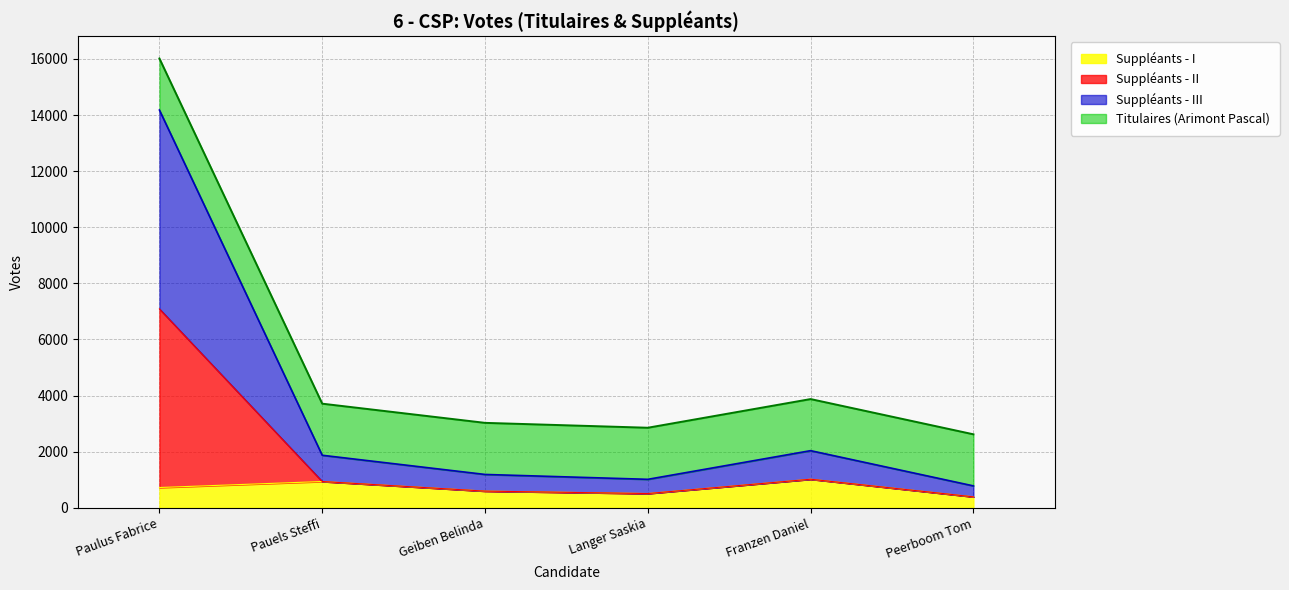

True or false: Suppléants - I and Suppléants - III cross at least once.

False